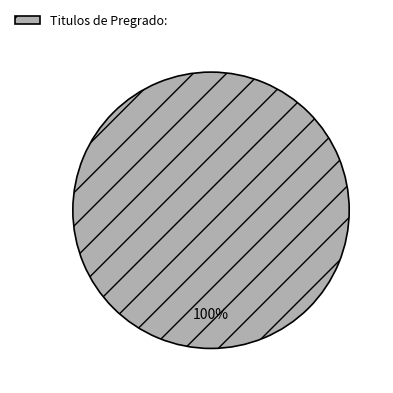

Which category accounts for the majority?

Titulos de Pregrado: